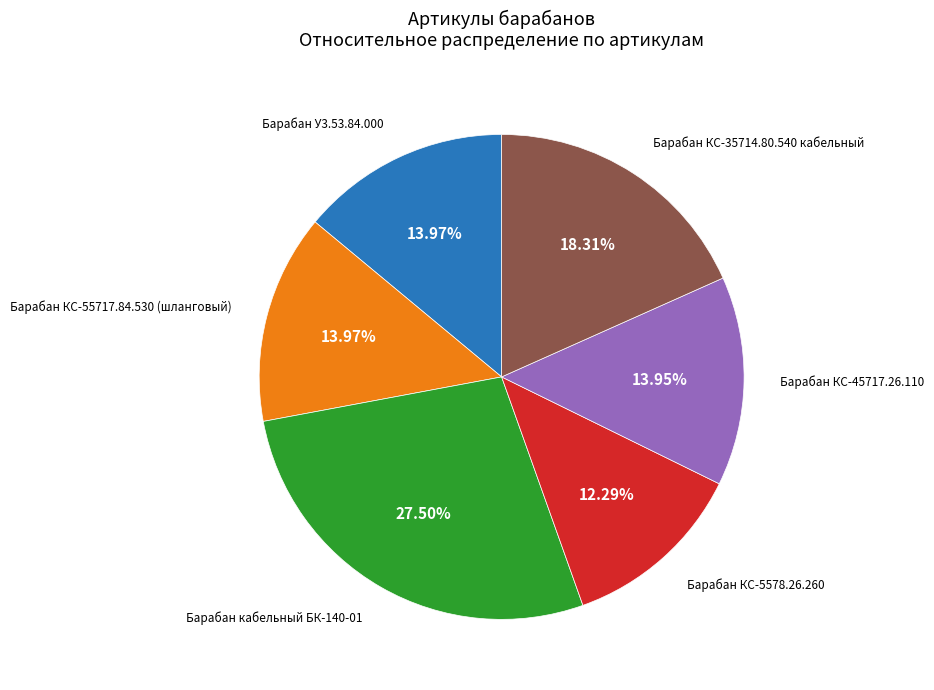

Count the number of slices in the pie.

6